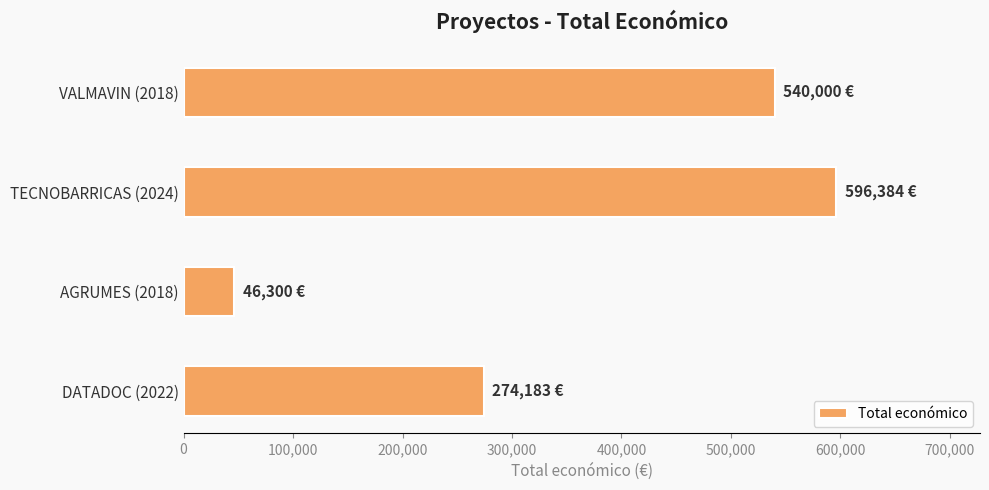

Rank the categories by value from highest to lowest.

TECNOBARRICAS (2024), VALMAVIN (2018), DATADOC (2022), AGRUMES (2018)